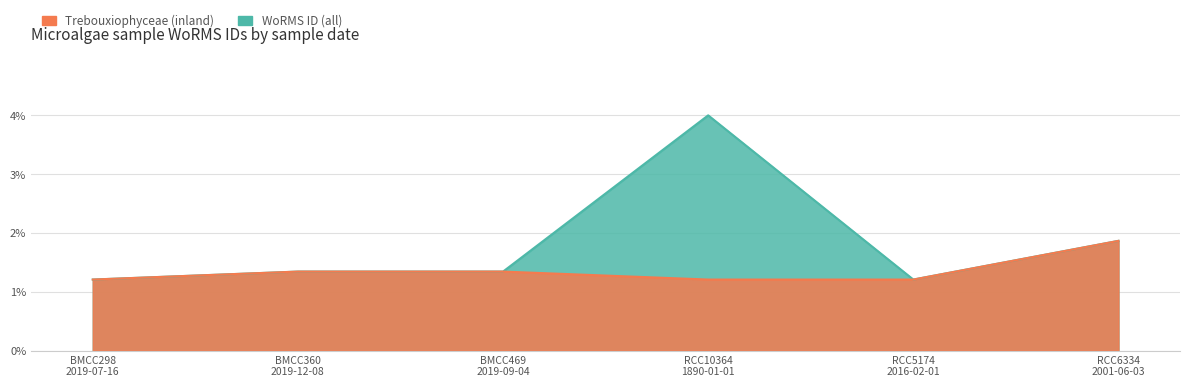

Rank the series at BMCC360
2019-12-08 from lowest to highest value.

Trebouxiophyceae (inland), WoRMS ID (all)